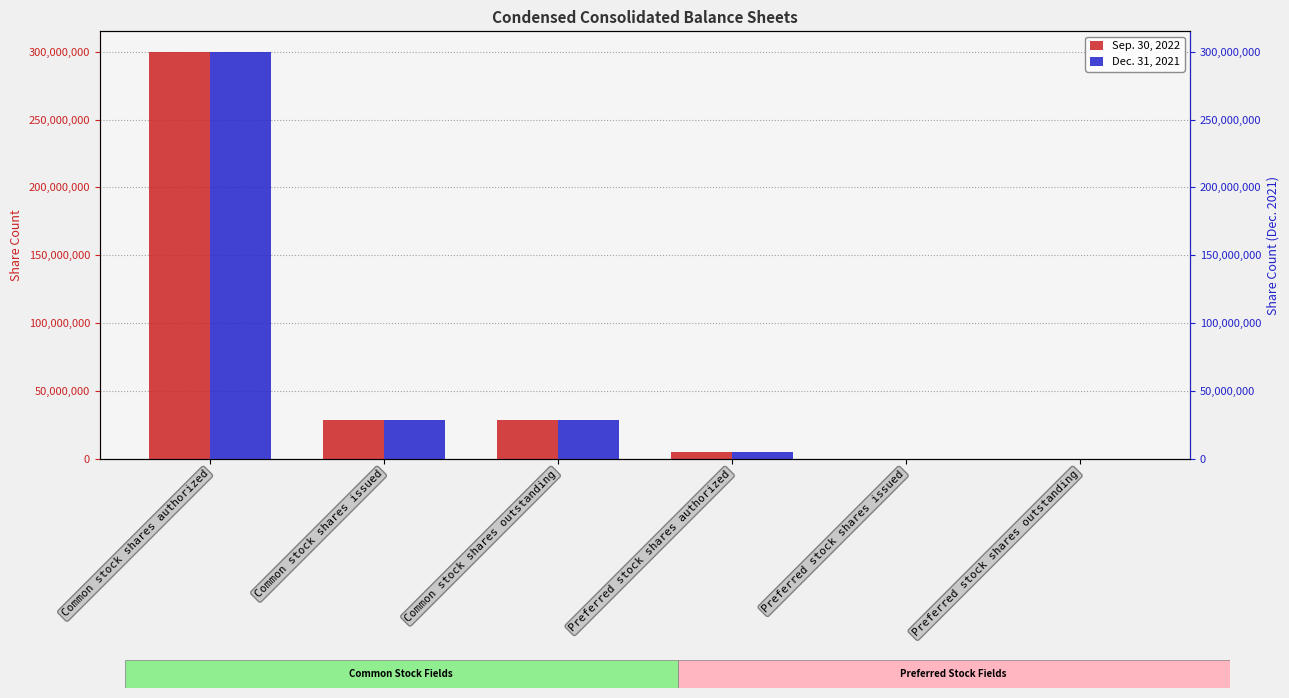

Which series has the widest spread of values?

Sep. 30, 2022